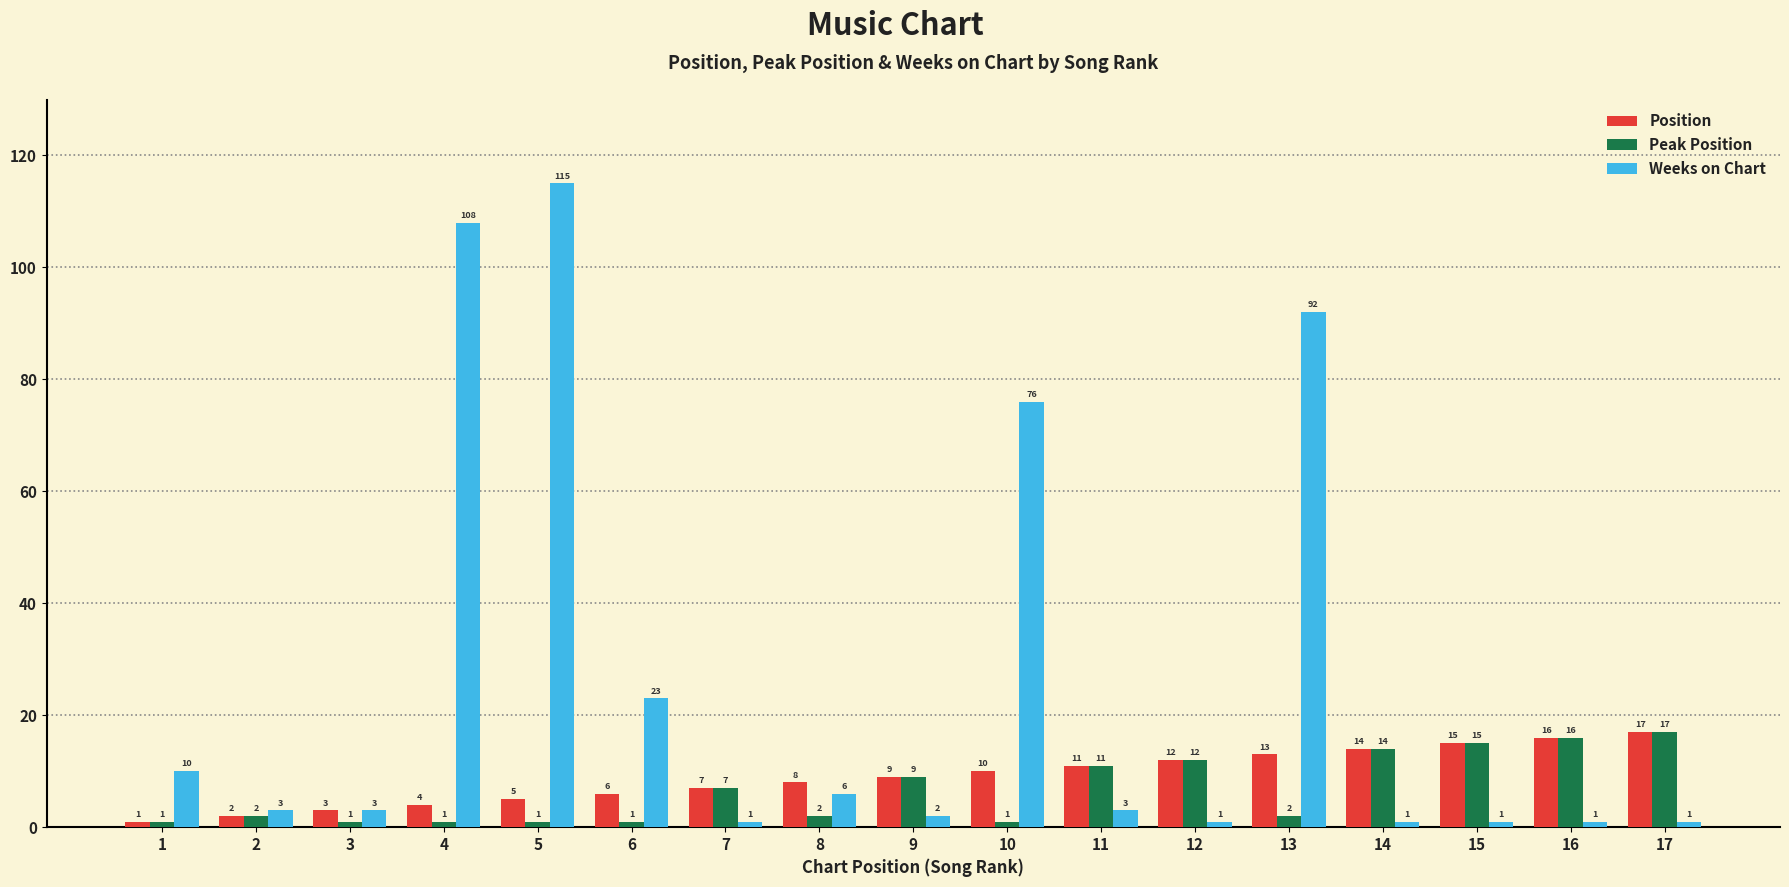

At which category is the sum across all series the highest?

5